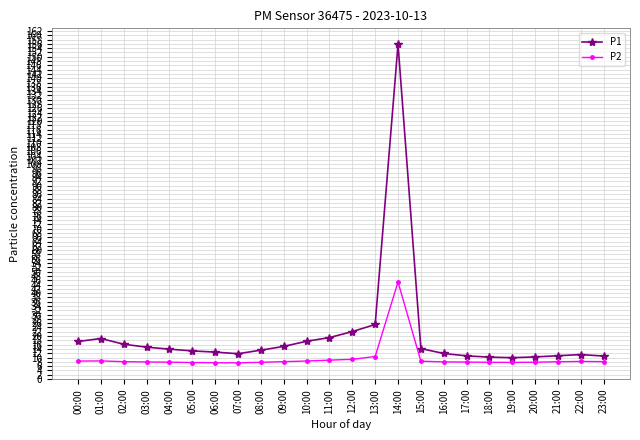

Where is P1 nearest to the value 82?

13:00